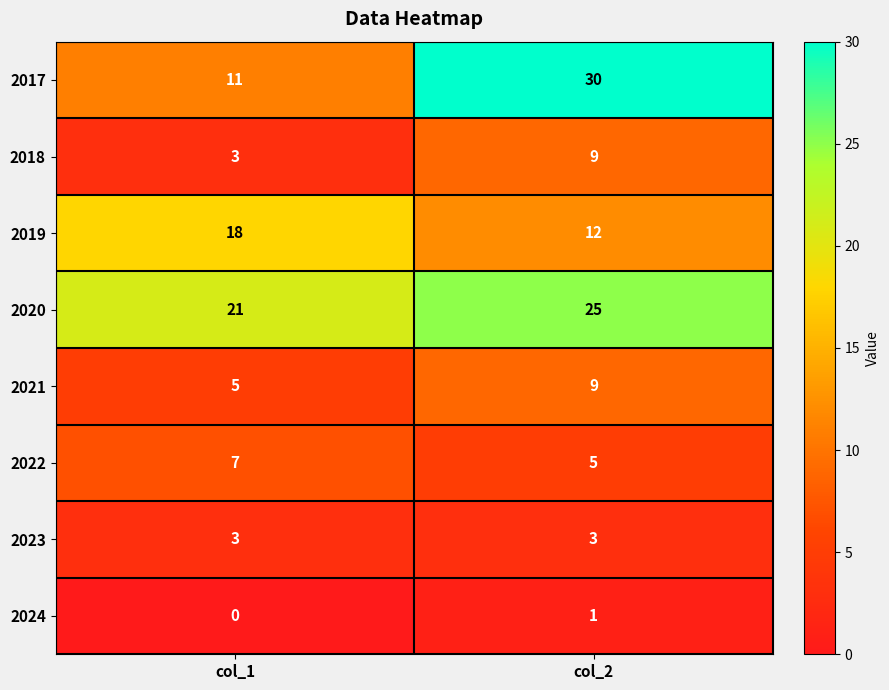

What is the average value of the 2020 series?

23